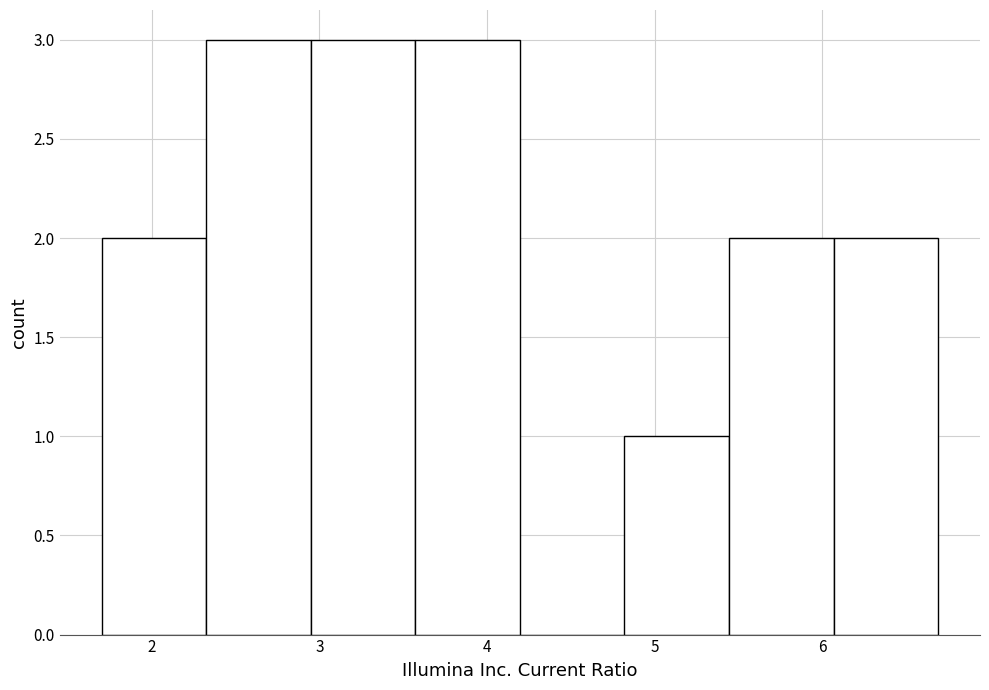

Reading left to right, list every bar in this chart as the range it spans on the x-axis followed by its height. Neither the bar edges nor the heights are printed on the chart, so give them approximately, as read against the axes.

1.7 to 2.3: 2
2.3 to 2.9: 3
2.9 to 3.6: 3
3.6 to 4.2: 3
4.2 to 4.8: 0
4.8 to 5.4: 1
5.4 to 6.1: 2
6.1 to 6.7: 2